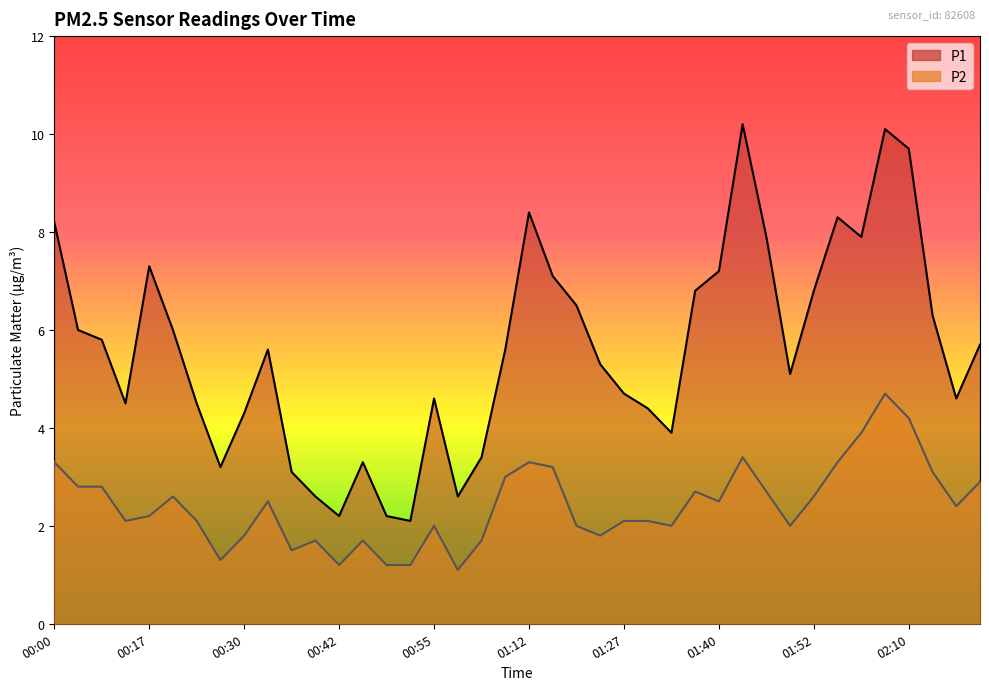

True or false: P1 and P2 intersect in this chart.

False